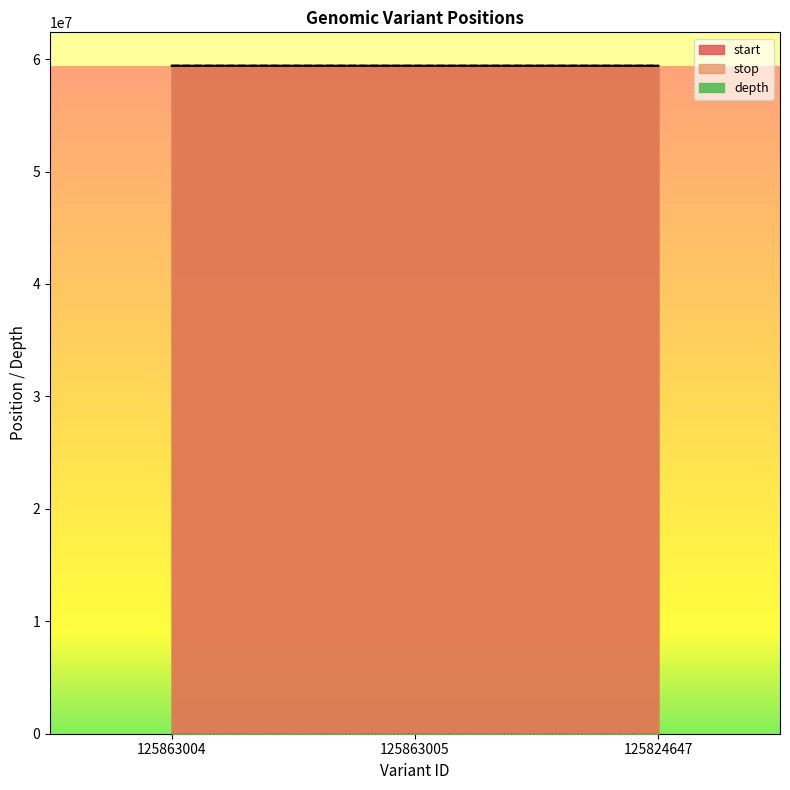

What is the total value across all series at 125863005?

118819583